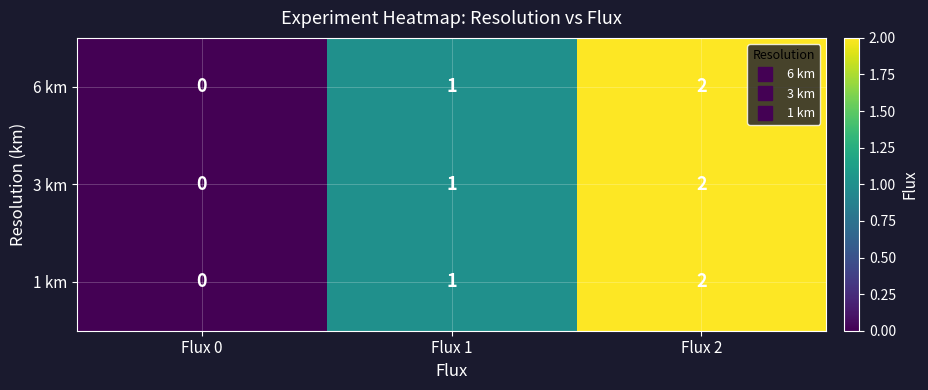

Count the 1 km values in the range 0 to 2.

3